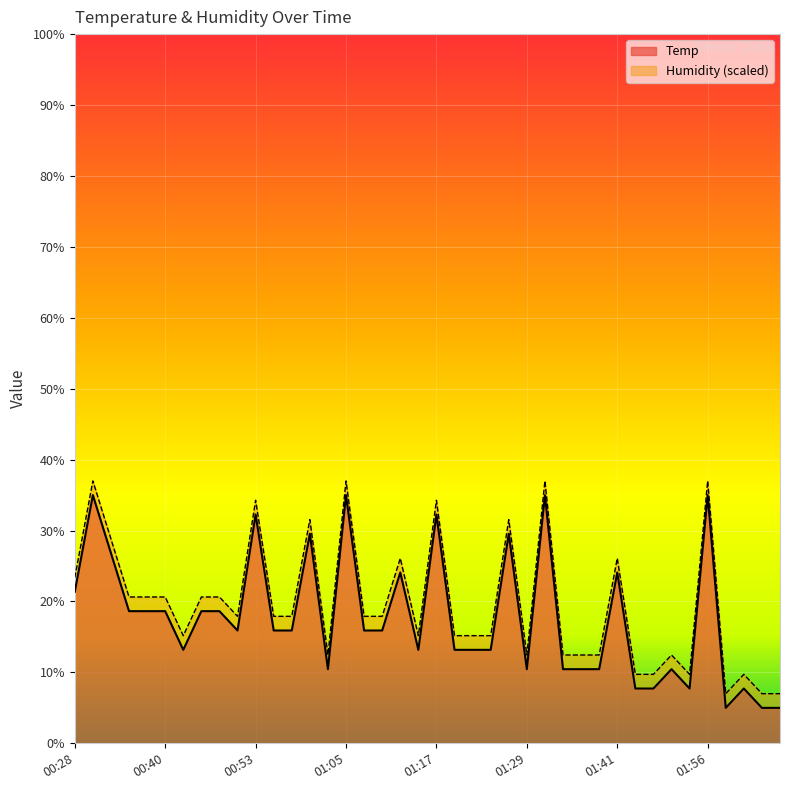

True or false: the data shows 10.5 at 01:36.

True